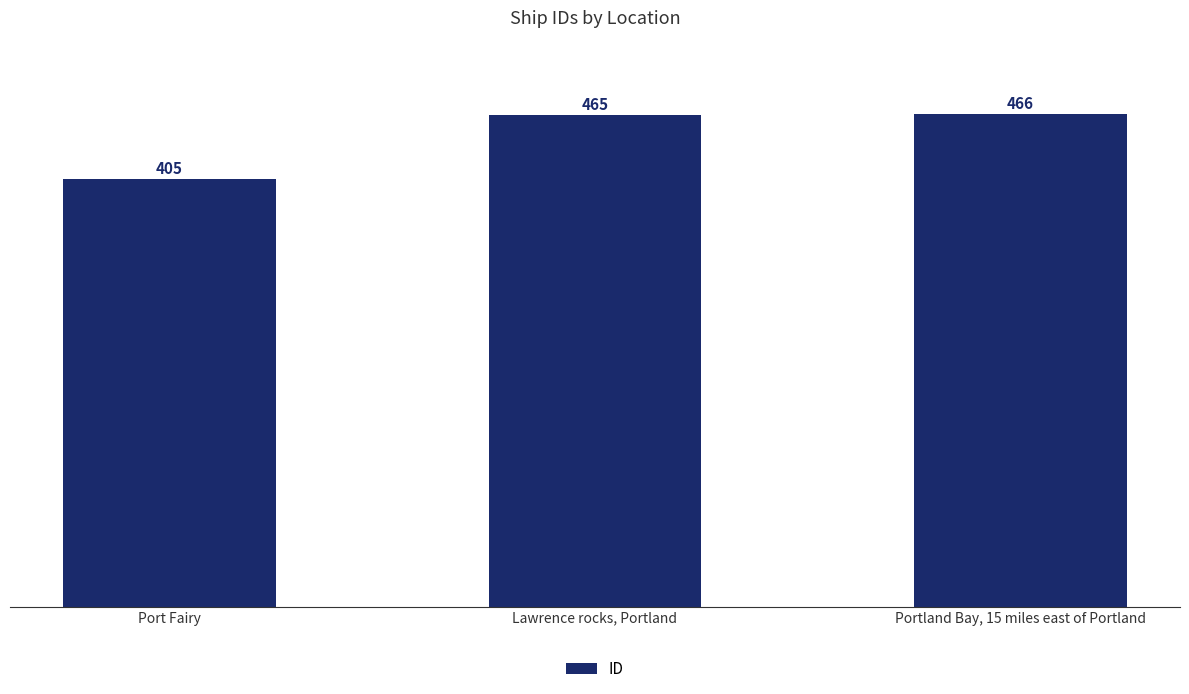

Reading left to right, list all the values displayed in this chart.

405	465	466